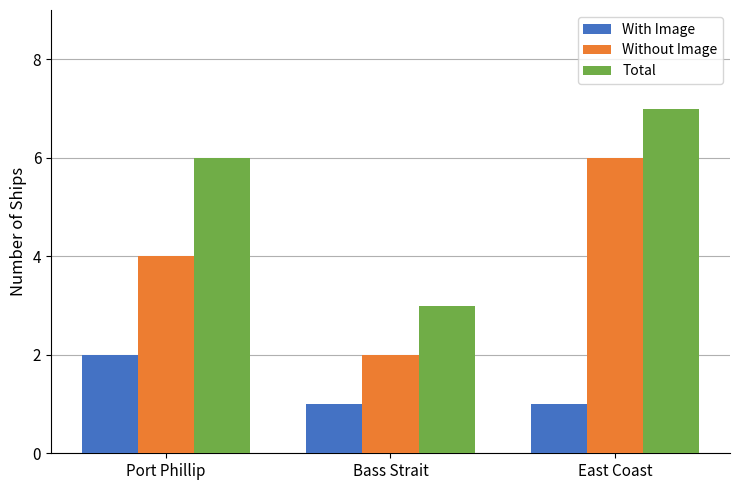

What is the value of the Without Image bar at the 1st from the left?

4